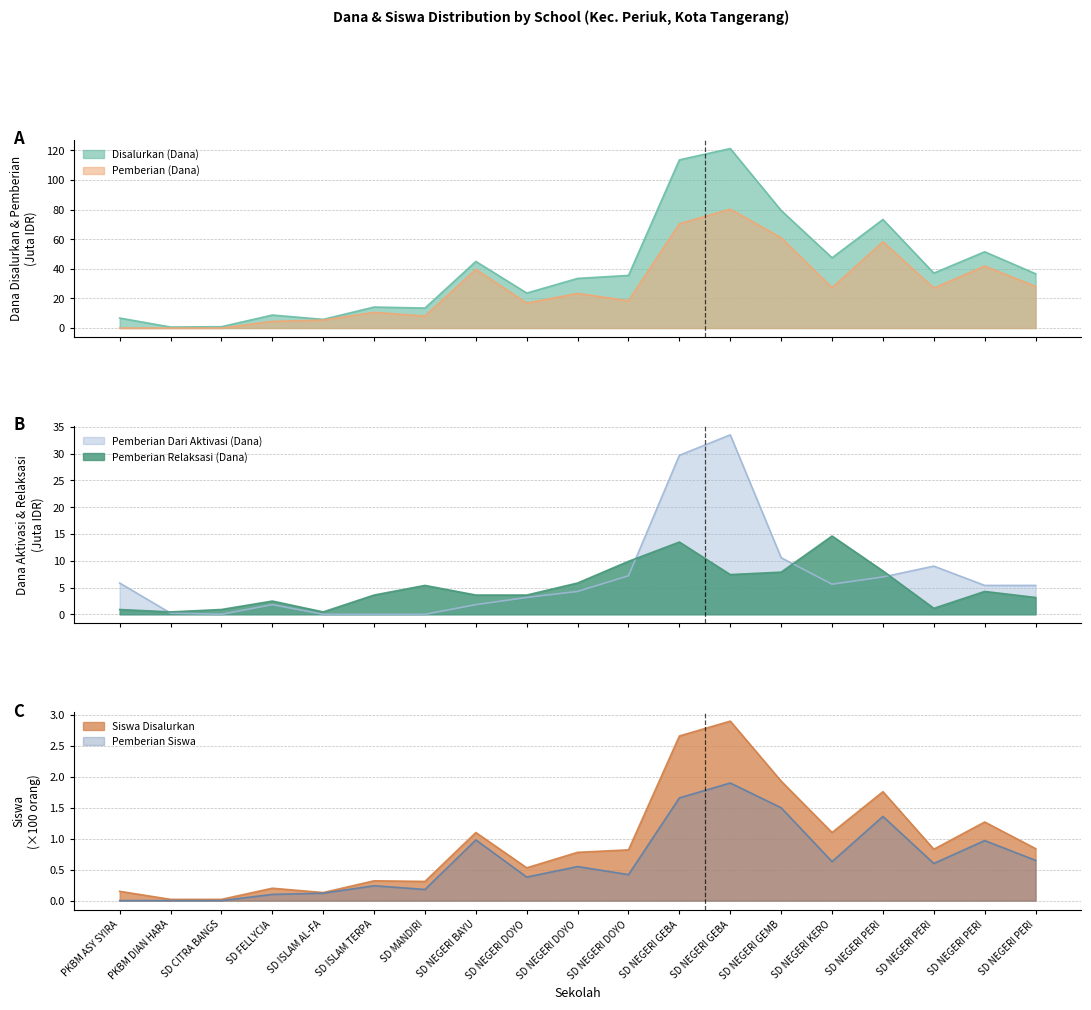

What is the maximum value for Pemberian (Dana)?

80.3